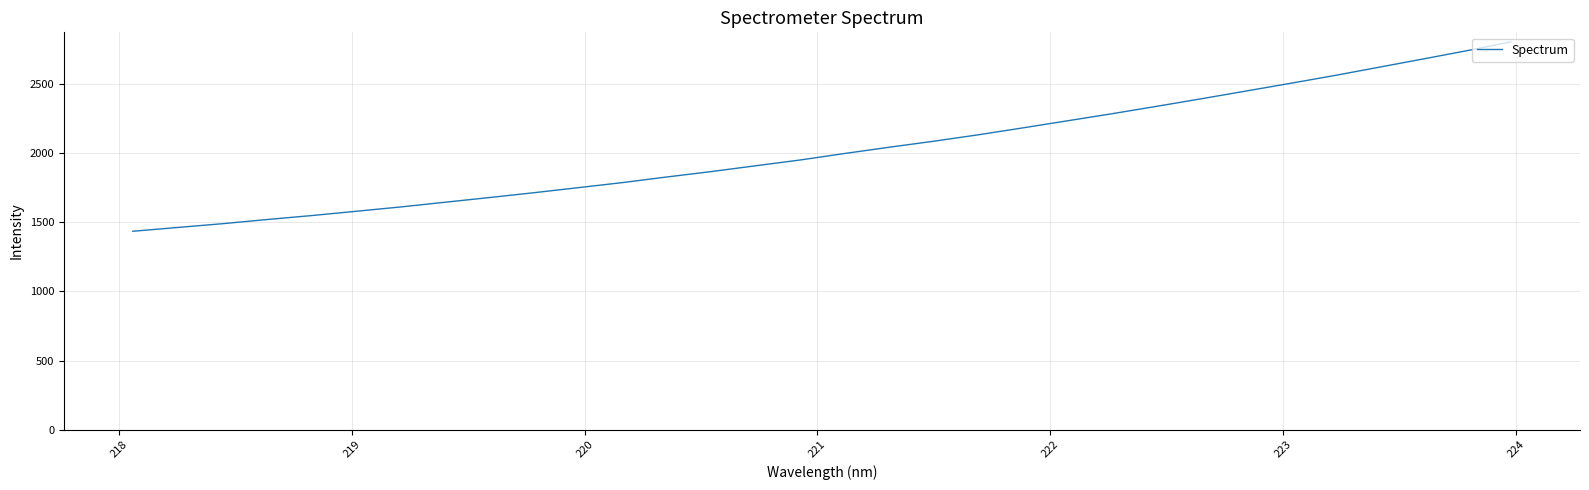

What is the maximum value shown in the chart?

2804.7